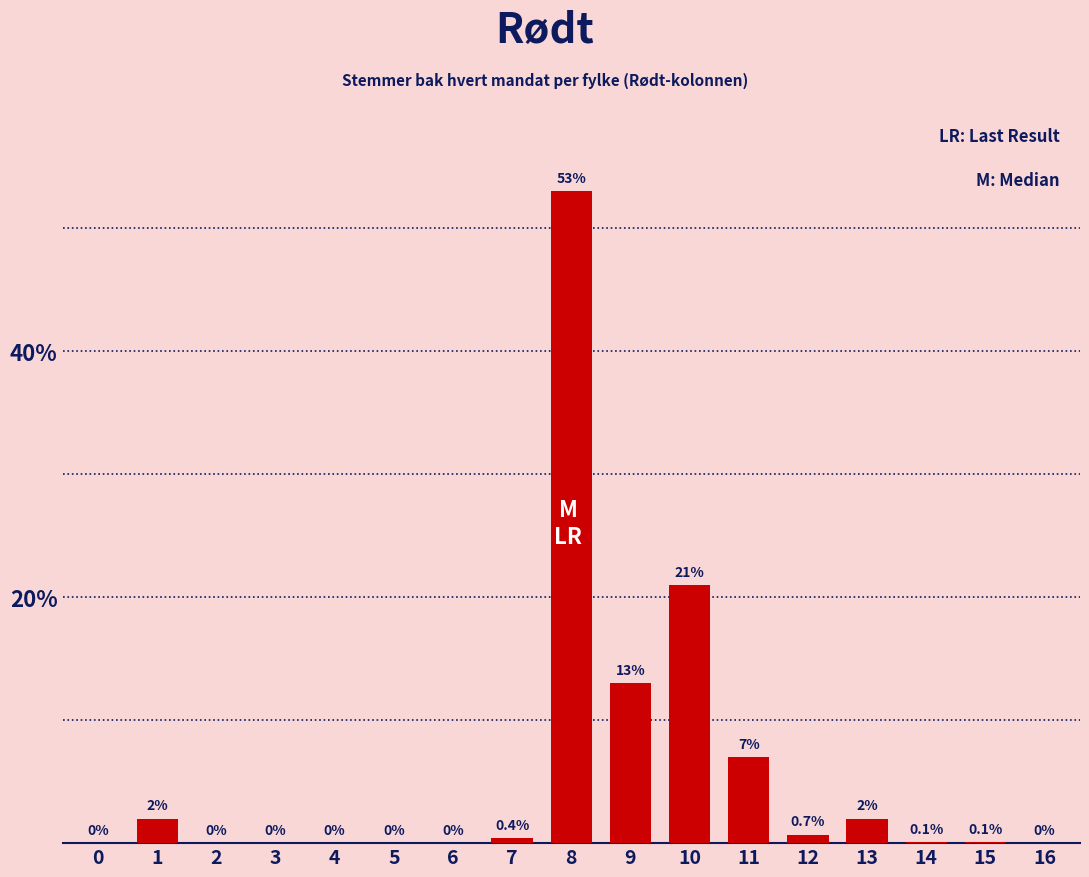

Reading right to left, list all the values displayed in this chart.

16=0.0	15=0.1	14=0.1	13=2.0	12=0.7	11=7.0	10=21.0	9=13.0	8=53.0	7=0.4	6=0.0	5=0.0	4=0.0	3=0.0	2=0.0	1=2.0	0=0.0